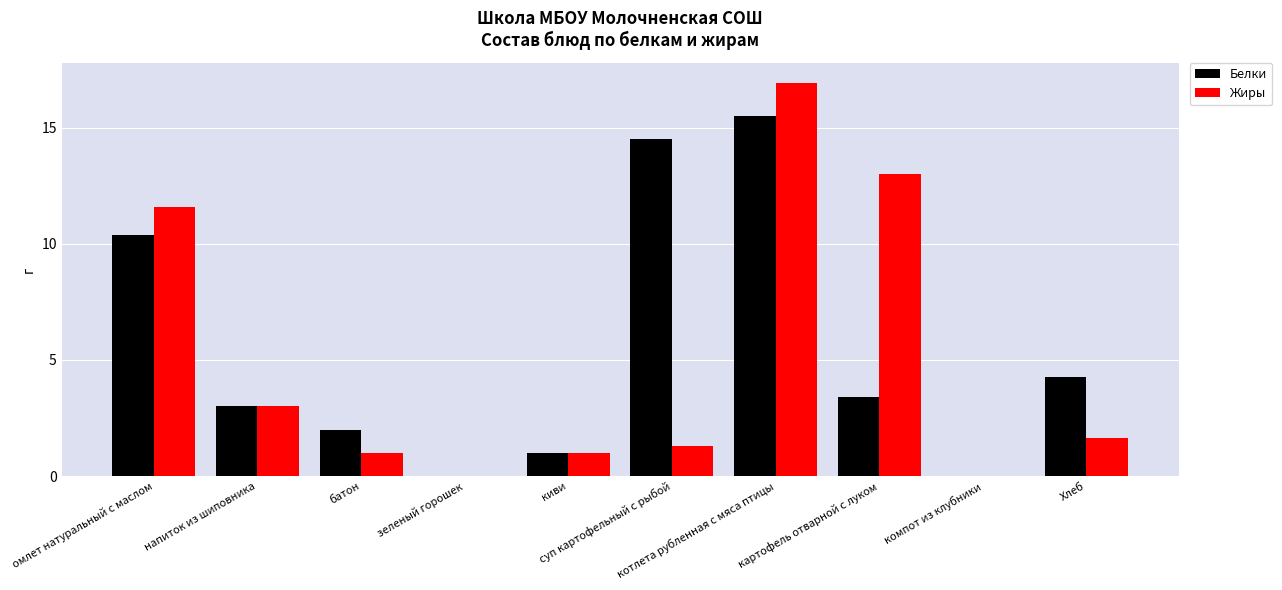

What is the highest value of the Белки series?

15.5